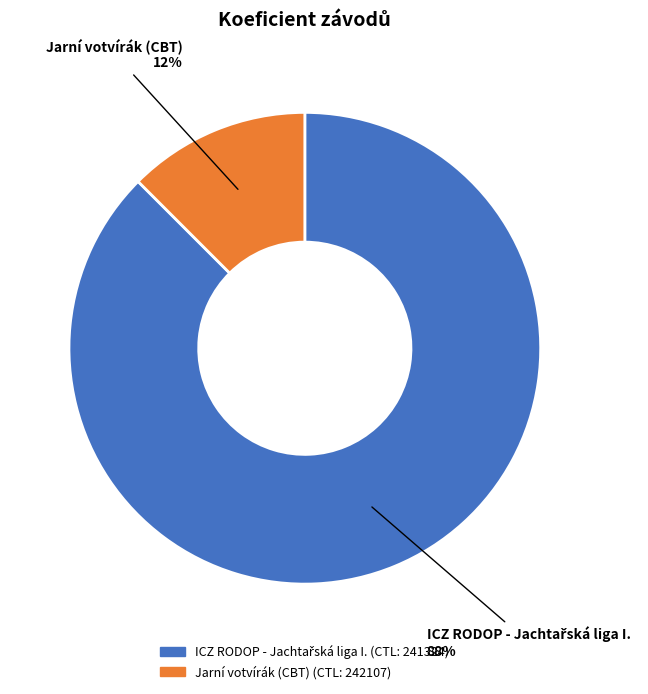

How many slices are in this pie chart?

2